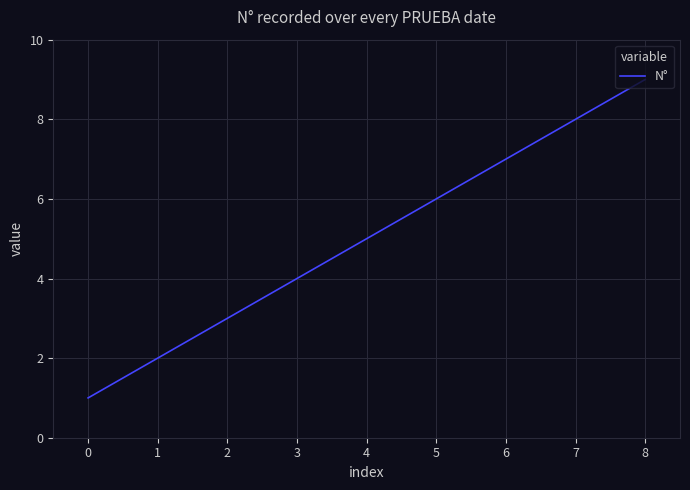

Approximately how many times larger is the value at 8 compared to 1?

4.5